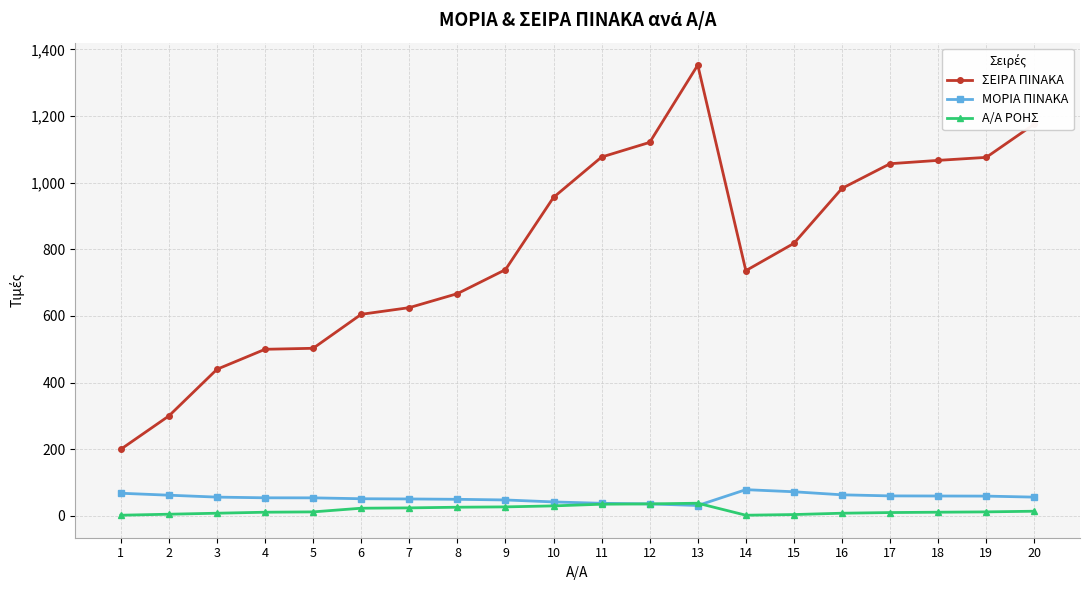

What is the minimum value for ΣΕΙΡΑ ΠΙΝΑΚΑ?

200.0